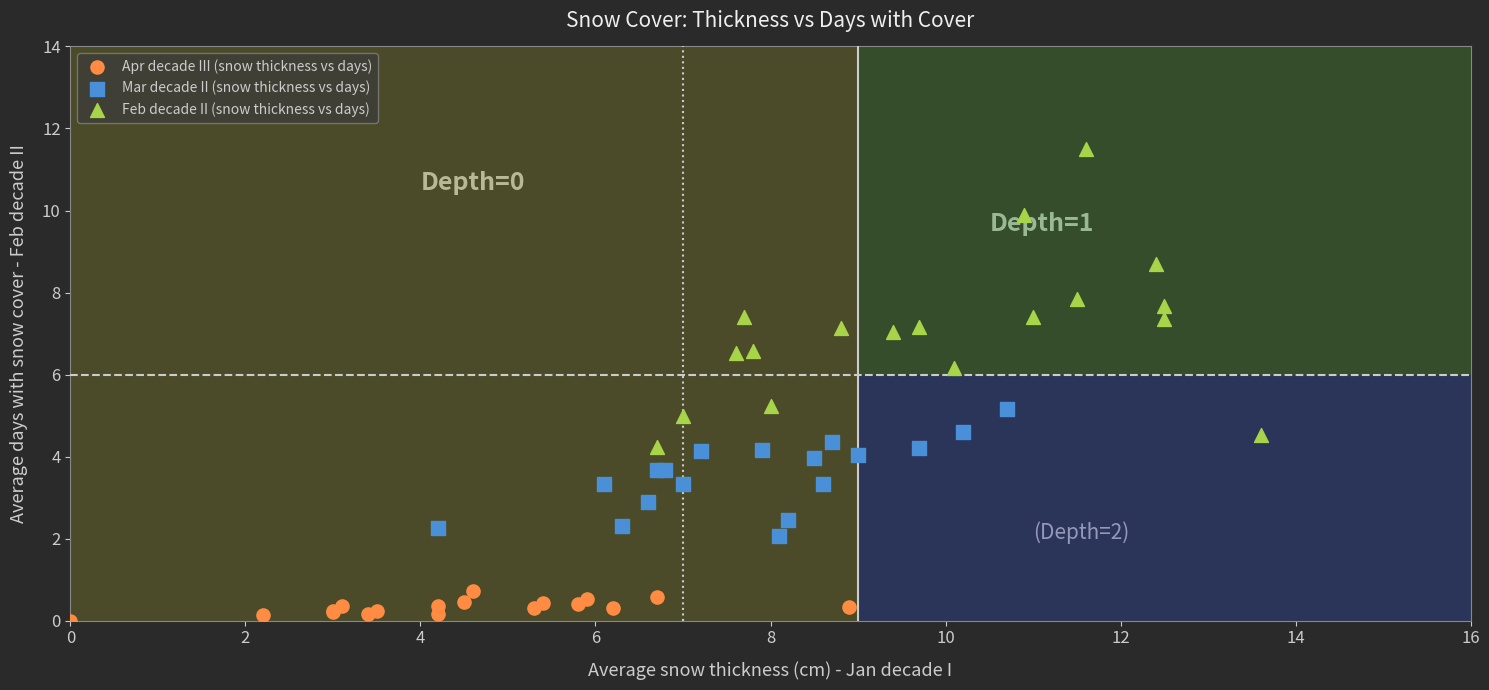

What are all the series names shown in the legend?

Apr decade III (snow thickness vs days), Mar decade II (snow thickness vs days), Feb decade II (snow thickness vs days)